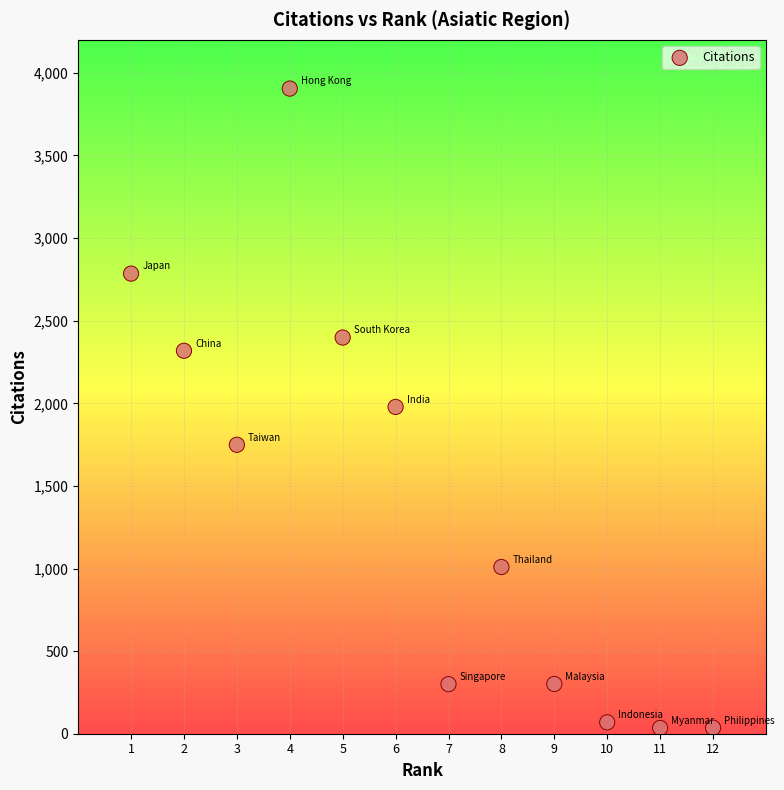

What is the range of Y values (max minus min)?

3870